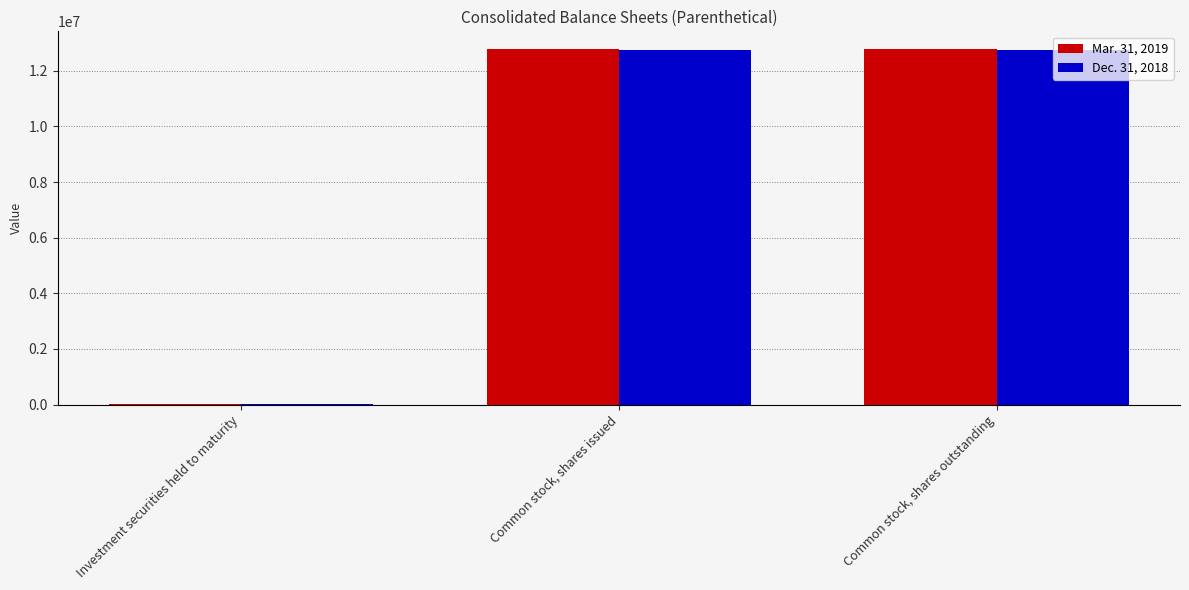

Is the value of Mar. 31, 2019 at Common stock, shares outstanding greater than the value of Dec. 31, 2018 at Investment securities held to maturity?

Yes